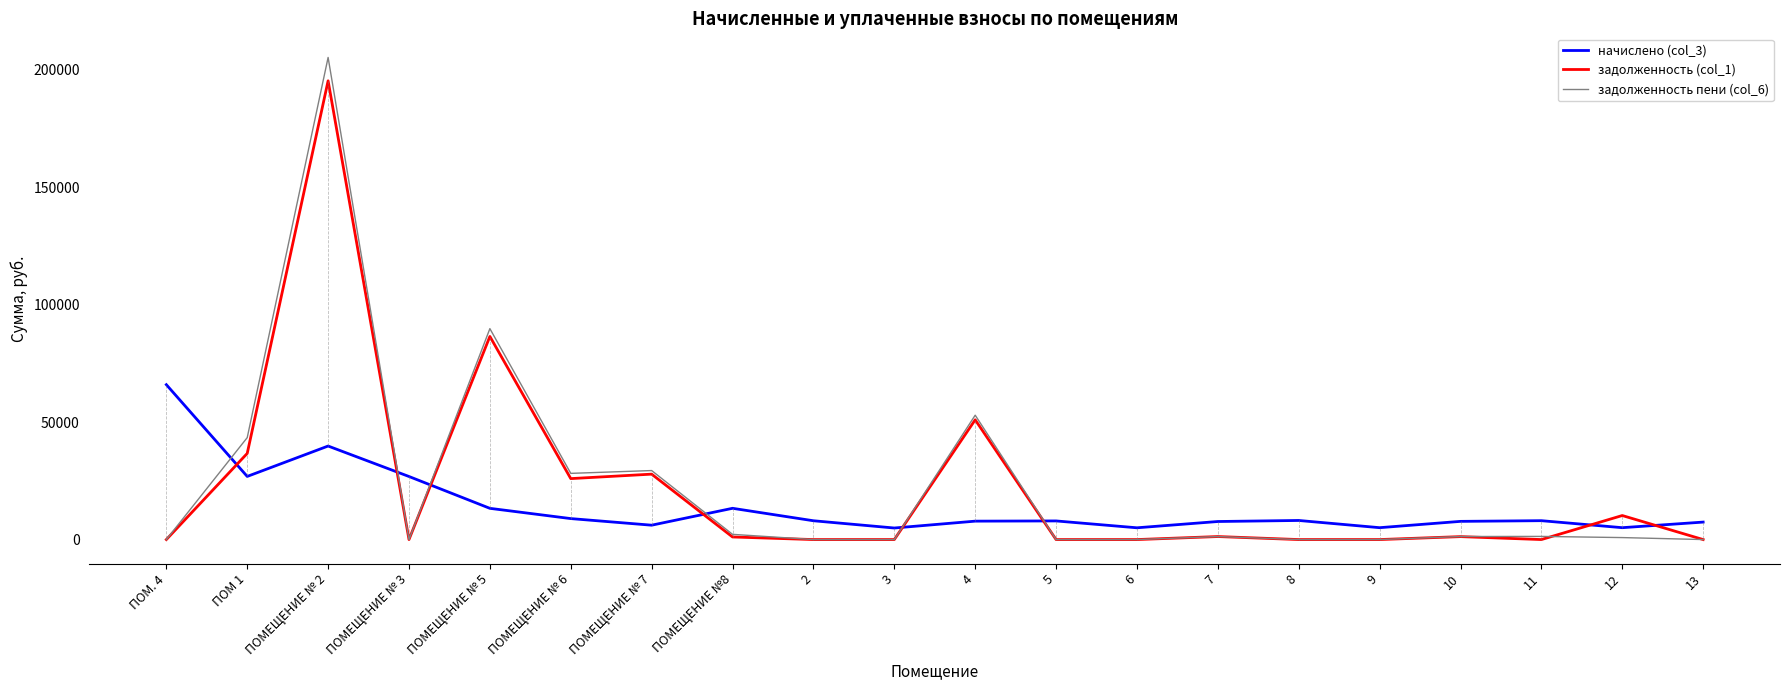

Between which two adjacent categories do начислено (col_3) and задолженность пени (col_6) first intersect?

ПОМ. 4 and ПОМ 1